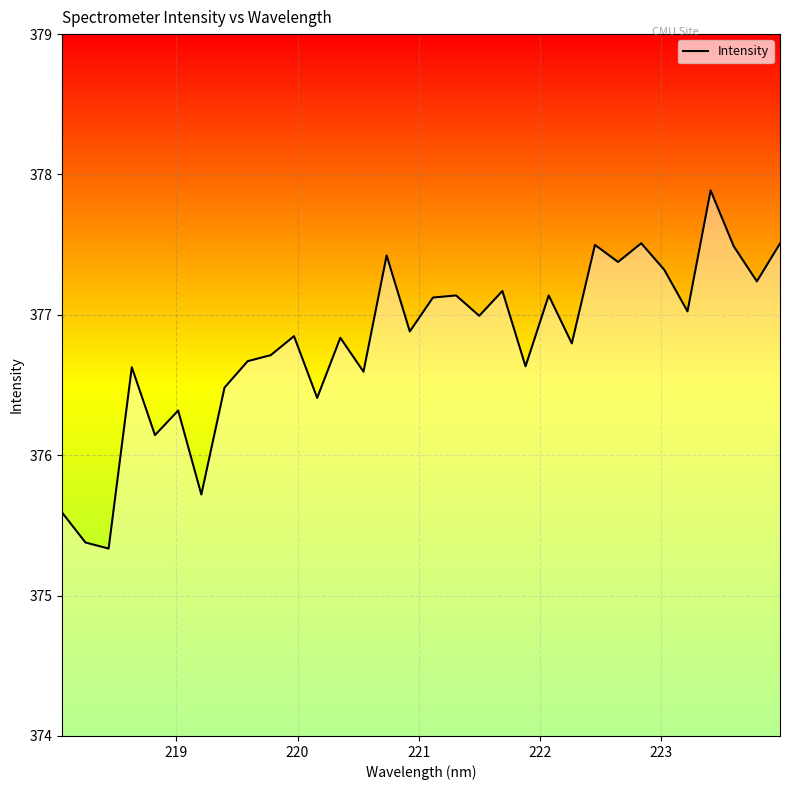

What is the difference between the maximum and minimum values?

2.6